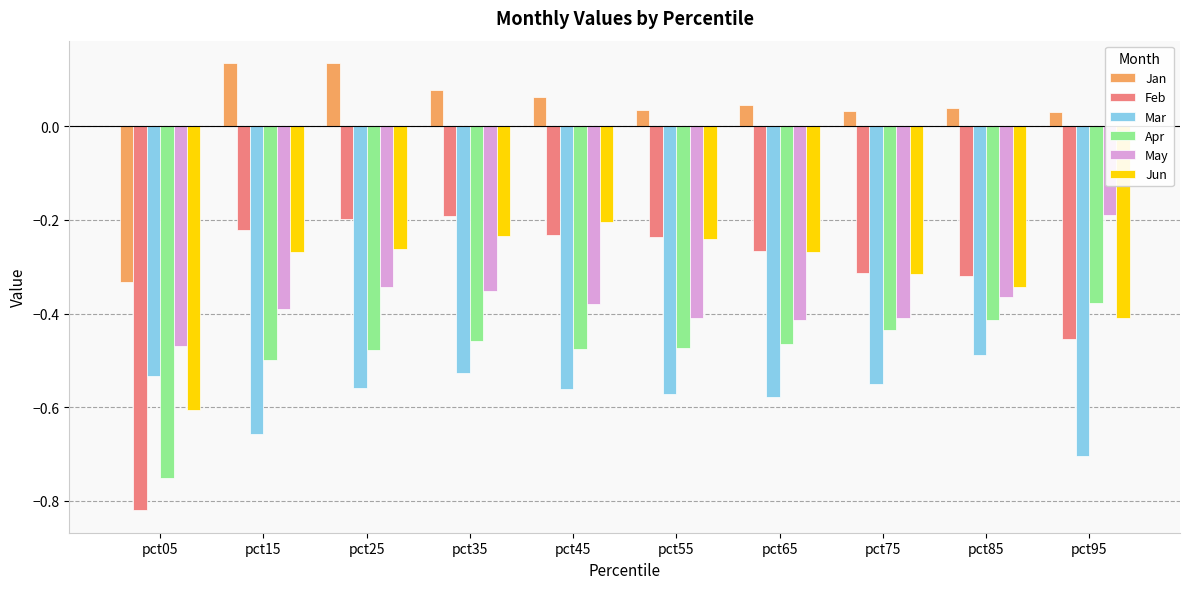

At how many categories does at least one series exceed 0?

9